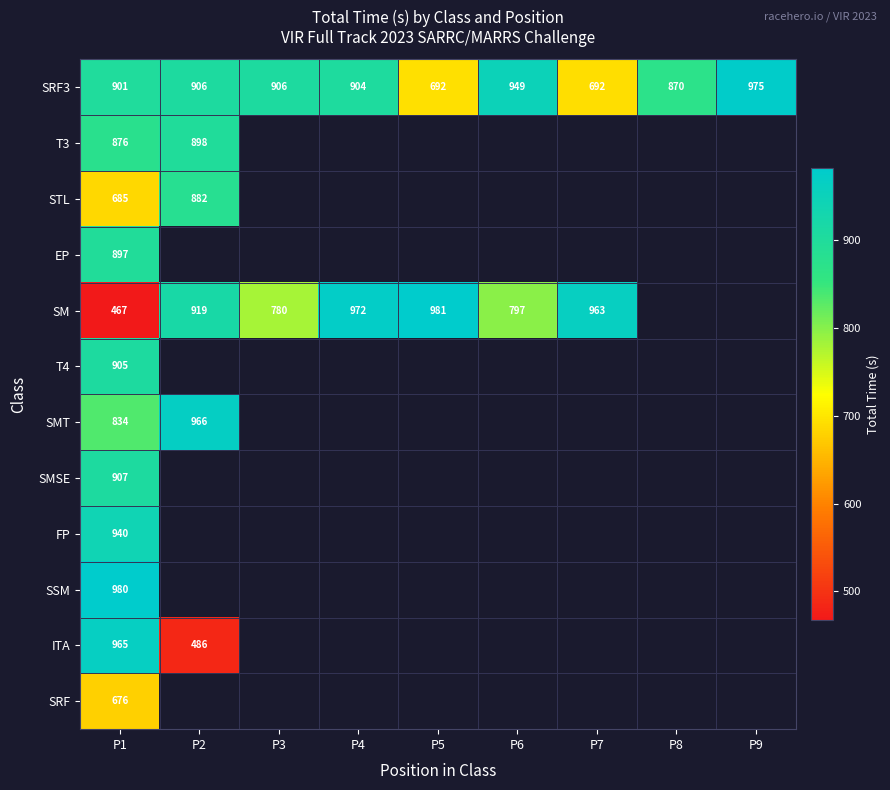

What is the spread (max minus min) of values at P7?

271.0